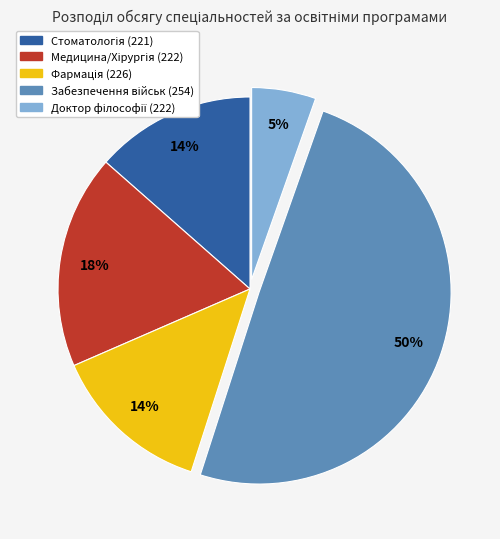

Is there a majority slice in this chart?

No